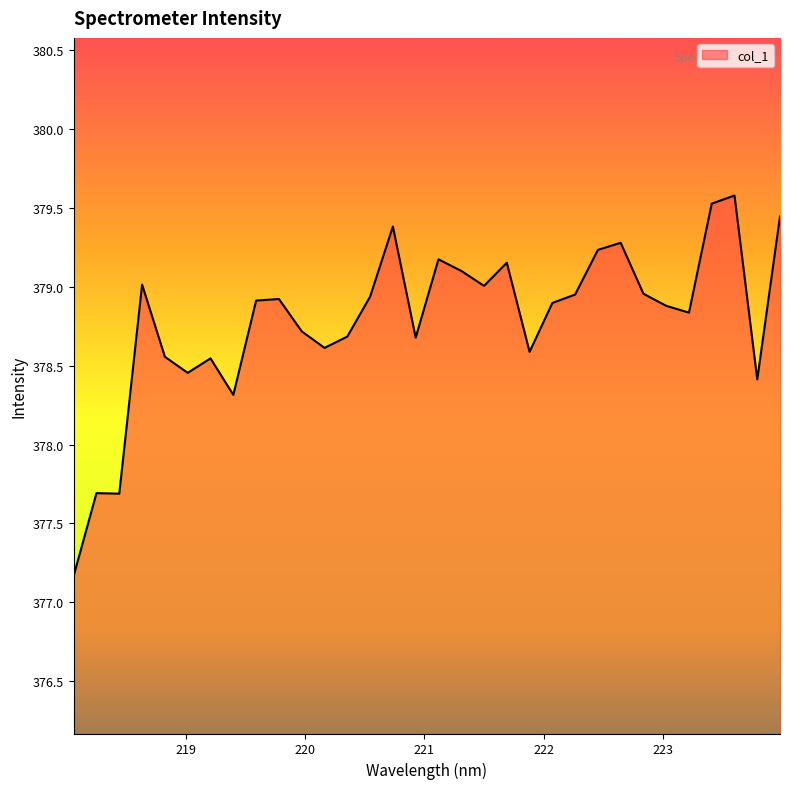

What is the difference between the maximum and minimum values?

2.4